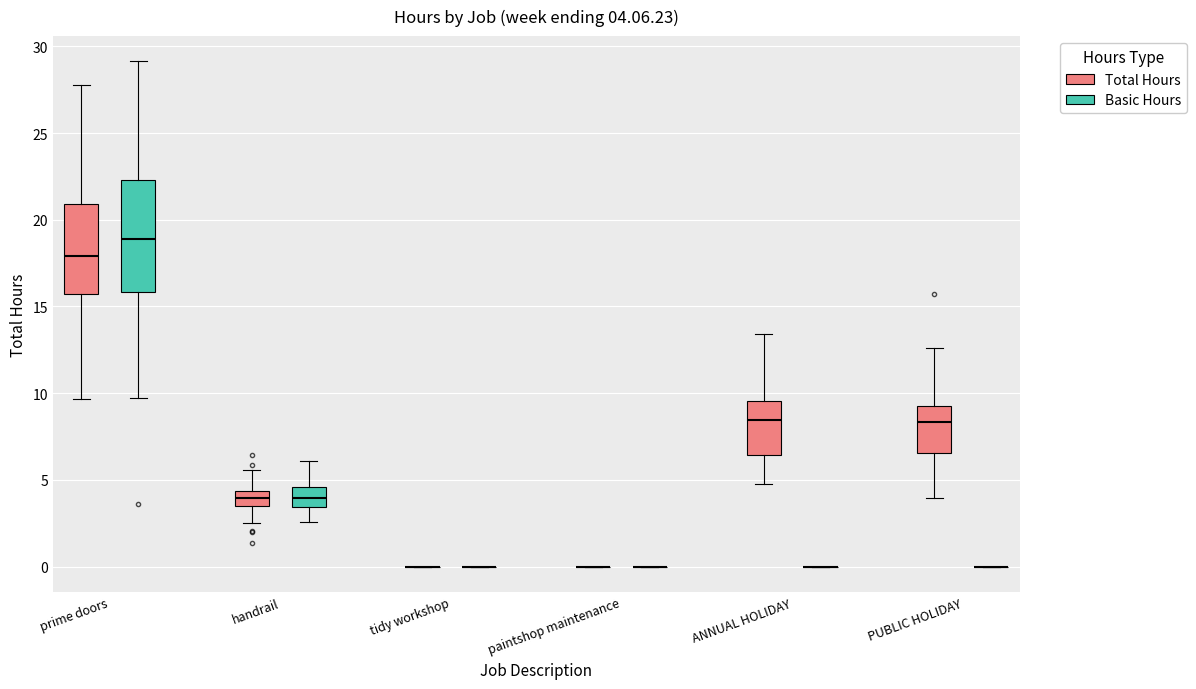

Comparing the boxes themselves (not the whiskers), which one is the tallest?

prime doors (Basic Hours)